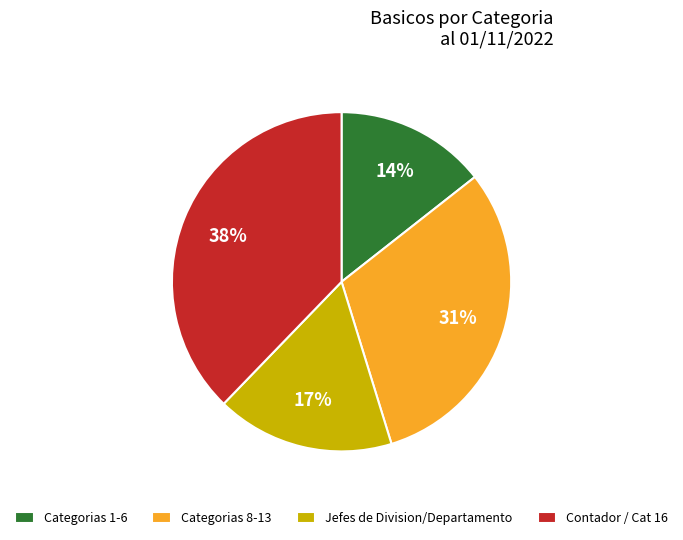

How many slices are in this pie chart?

4